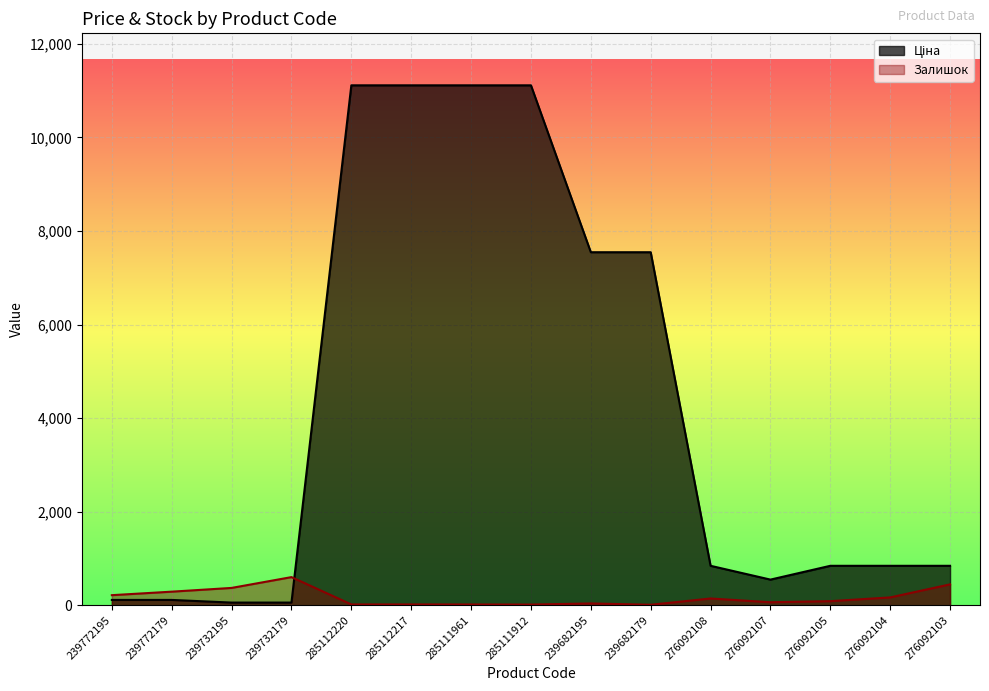

What position from the left is 239732195?

3